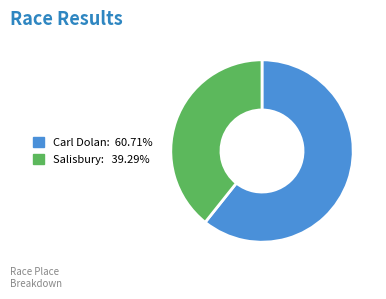

Is there any slice that represents more than half of the pie?

Yes